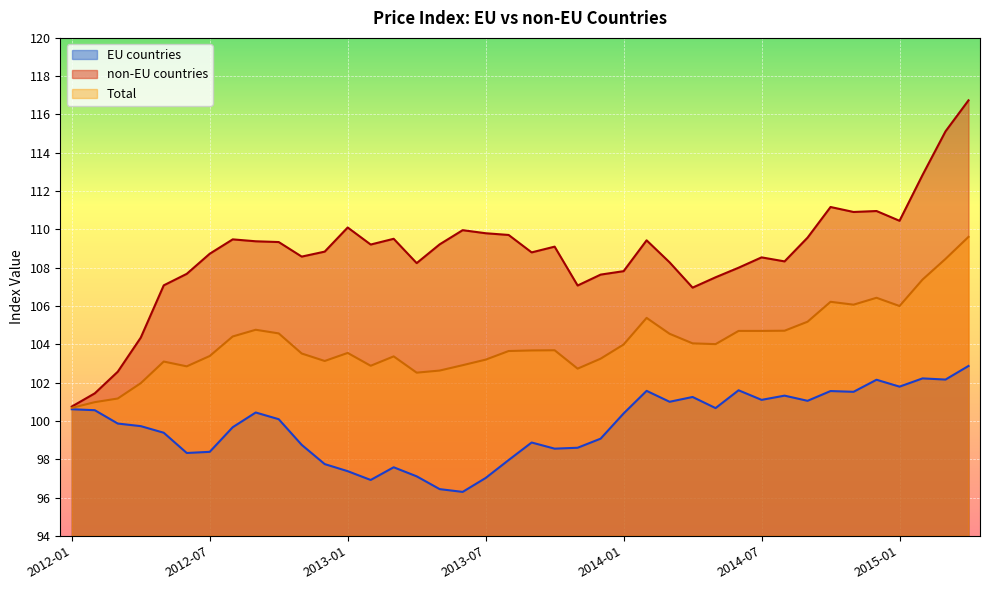

Is it true that non-EU countries equals 160.7 at 2013-01?

False